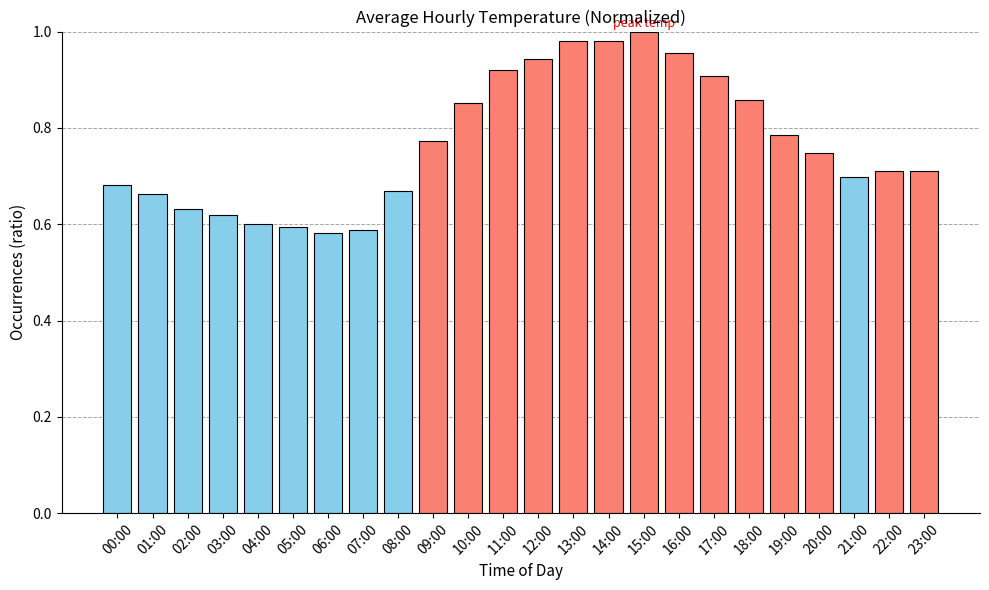

True or false: the data shows 1.1 at 23:00.

False